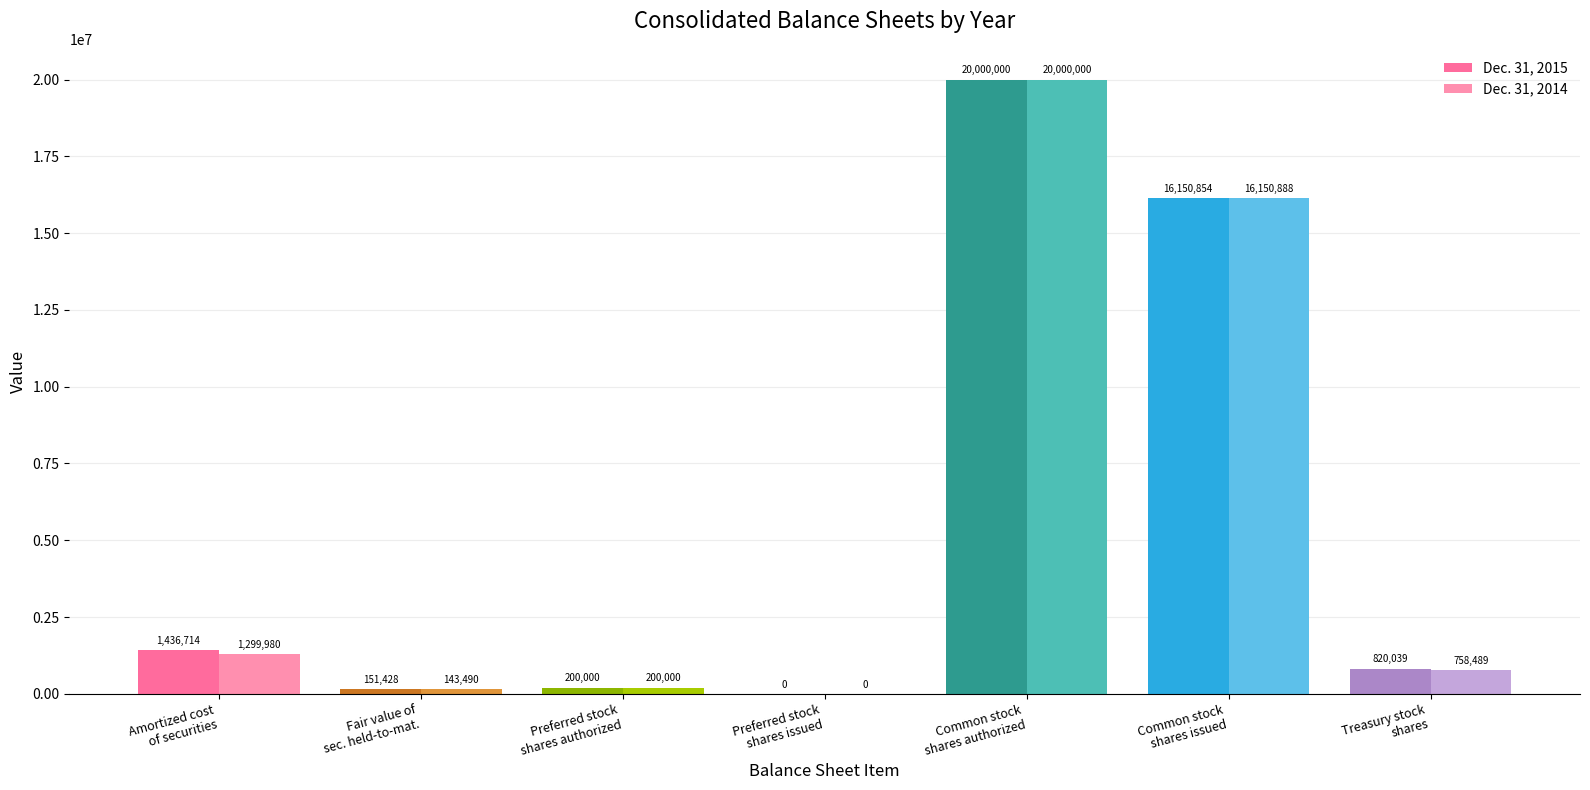

Which series has the largest total across all categories?

Dec. 31, 2015